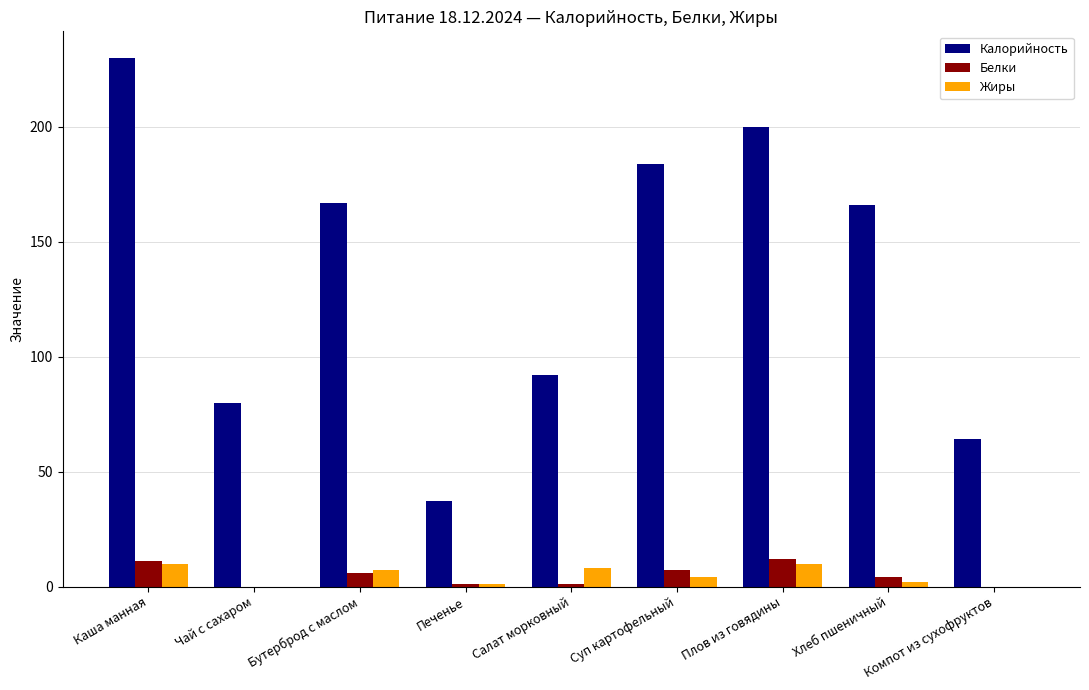

At which category does the chart reach its peak across all series?

Каша манная